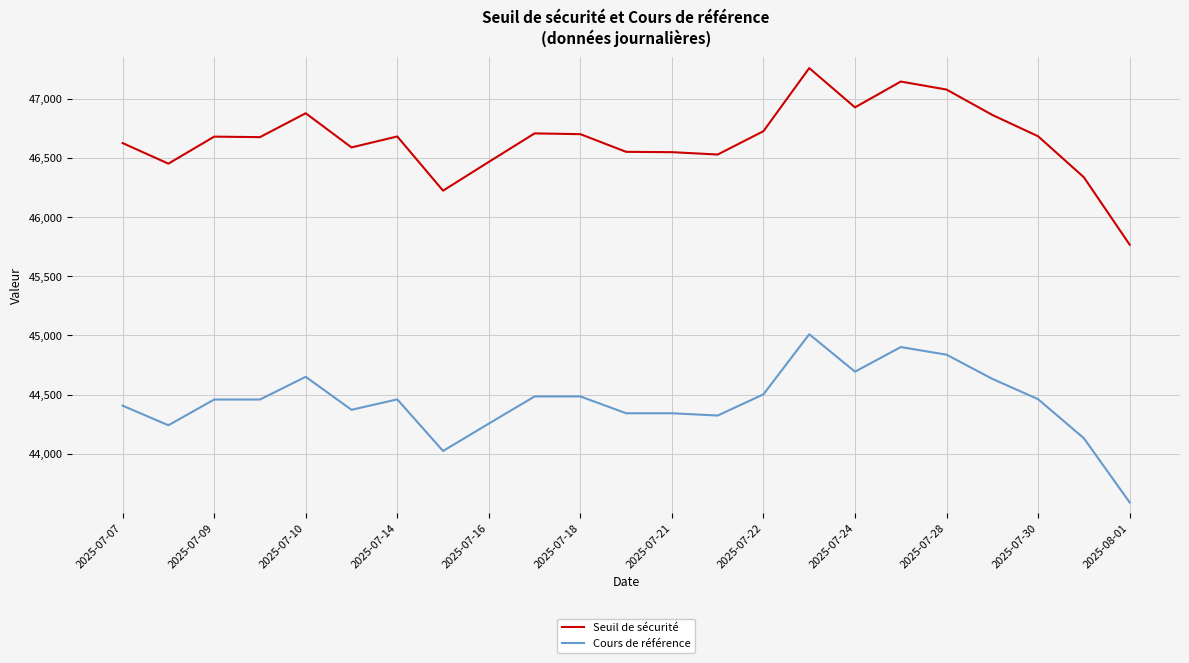

True or false: Cours de référence and Seuil de sécurité cross at least once.

False